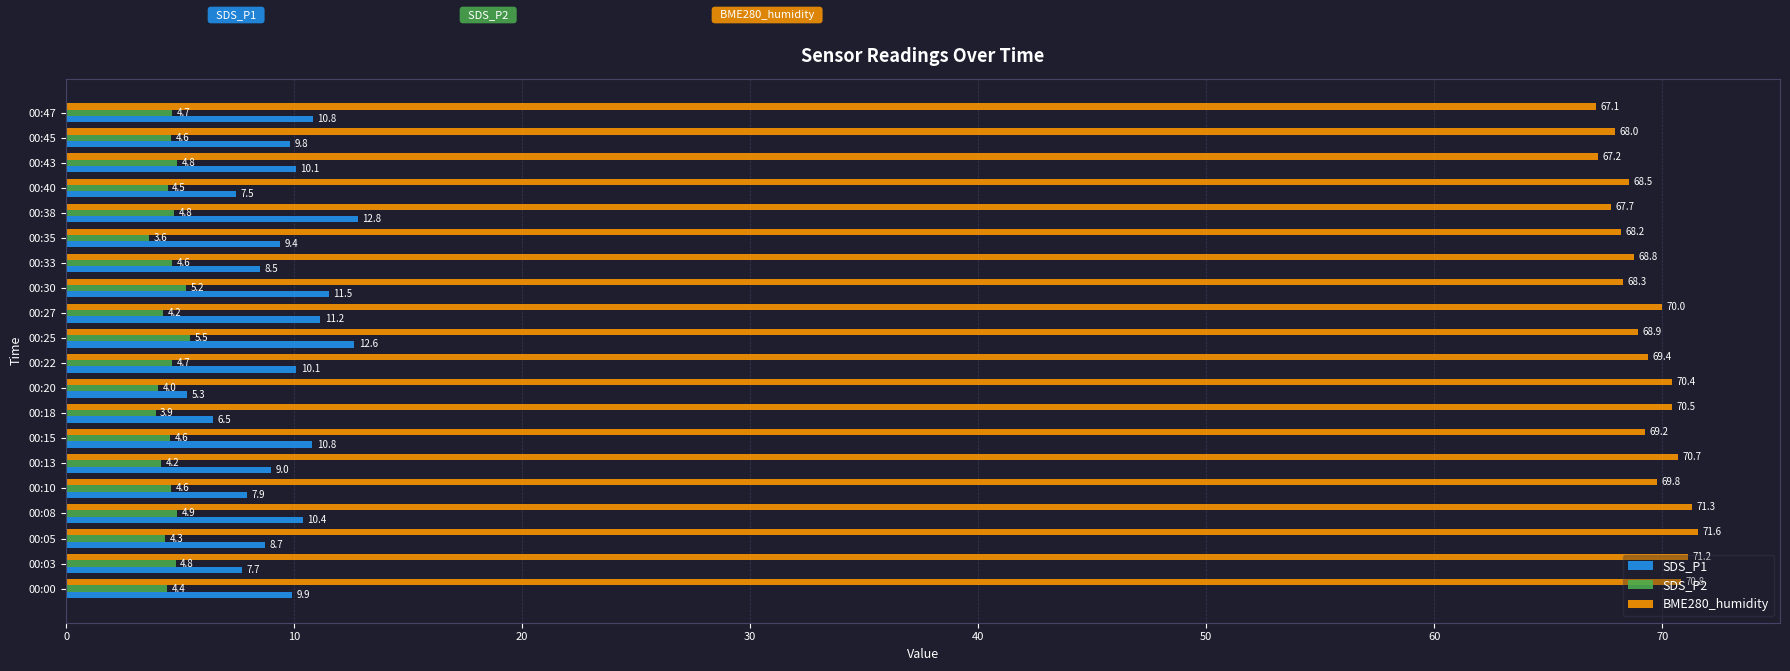

The BME280_humidity series shows 20.7 at 00:00. True or false?

False